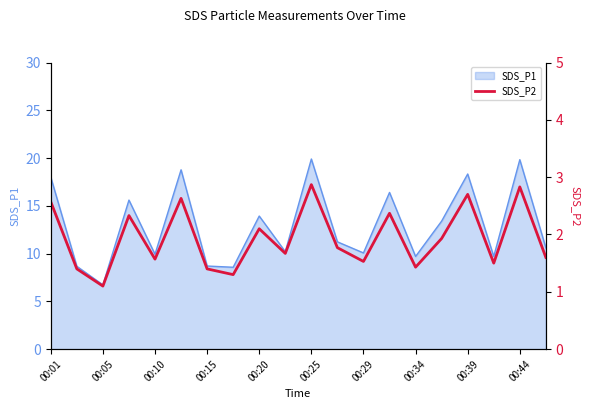

Which category has the lowest value in the SDS_P1 series?

00:05